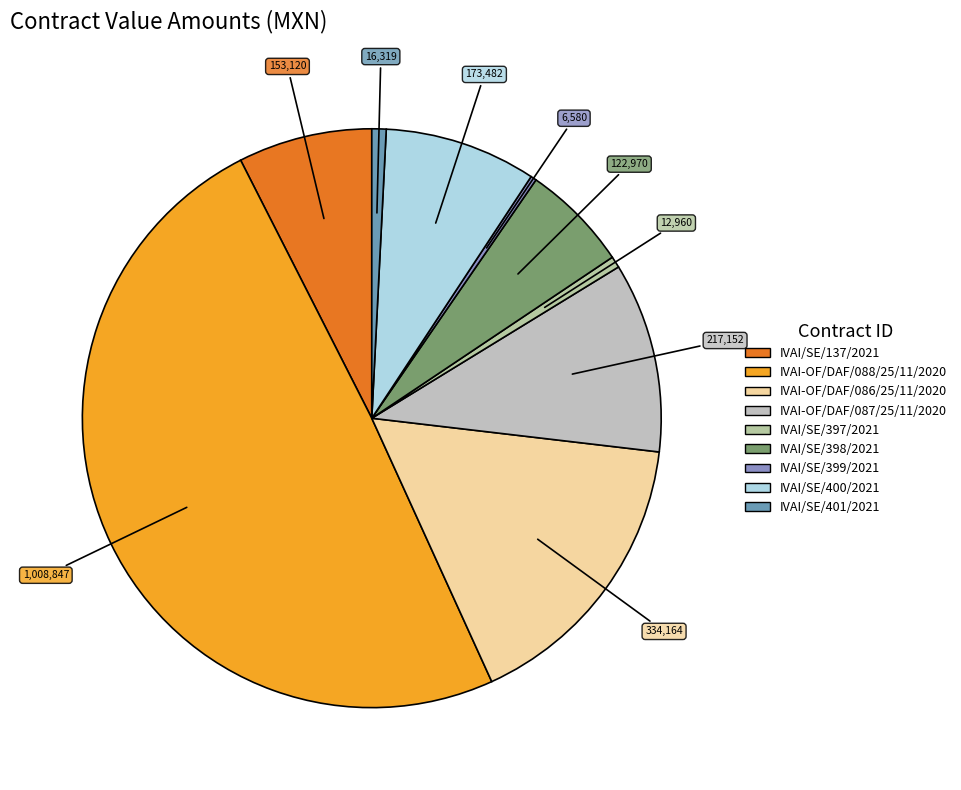

How many slices are in this pie chart?

9